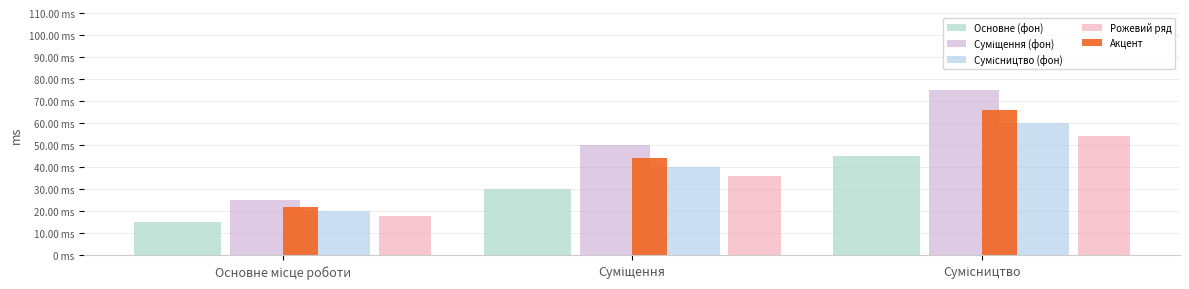

Rank the categories by Рожевий ряд value from highest to lowest.

Сумісництво, Суміщення, Основне місце роботи